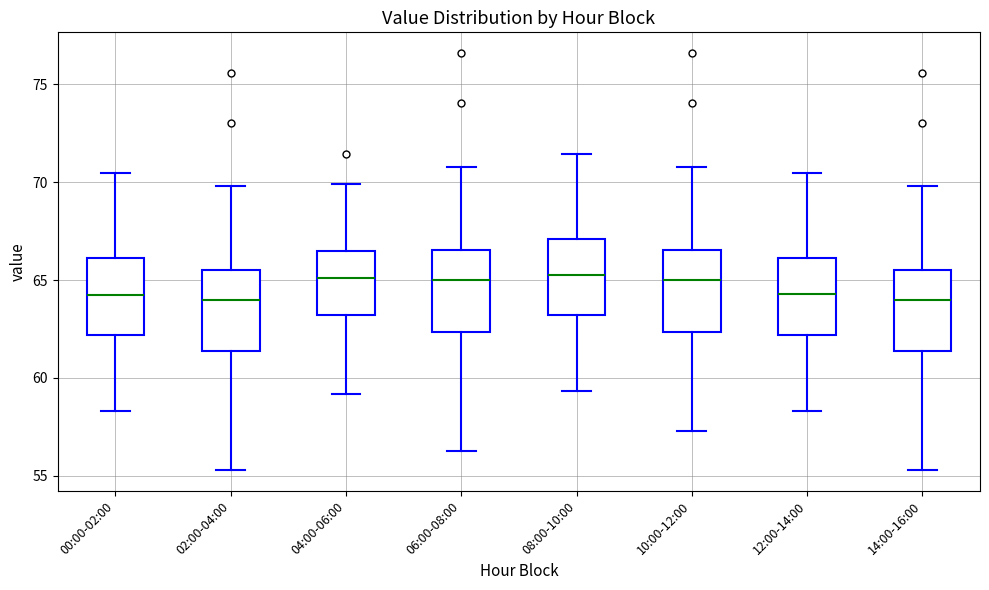

Reading left to right, read every box against the y-axis: the position of its median line, the range the box covers, and the ends of its whiskers. The values are not printed on the chart, so give them approximately, as read against the axis.

00:00-02:00: median 64.0, box 62.0 to 66.0, whiskers 58.5 to 70.5
02:00-04:00: median 64.0, box 61.5 to 65.5, whiskers 55.5 to 70.0
04:00-06:00: median 65.0, box 63.0 to 66.5, whiskers 59.0 to 70.0
06:00-08:00: median 65.0, box 62.5 to 66.5, whiskers 56.5 to 71.0
08:00-10:00: median 65.0, box 63.0 to 67.0, whiskers 59.5 to 71.5
10:00-12:00: median 65.0, box 62.5 to 66.5, whiskers 57.5 to 71.0
12:00-14:00: median 64.5, box 62.0 to 66.0, whiskers 58.5 to 70.5
14:00-16:00: median 64.0, box 61.5 to 65.5, whiskers 55.5 to 70.0